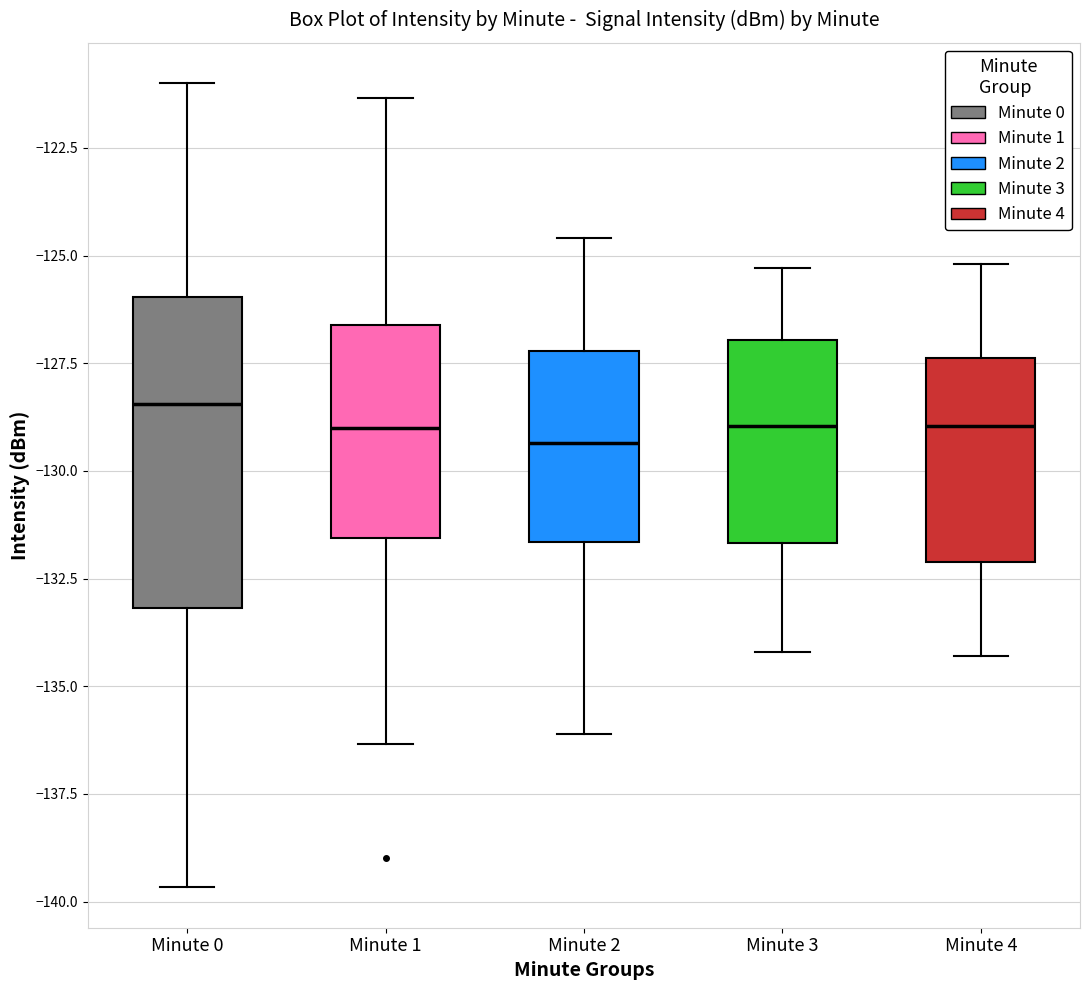

Which box is the tallest, from its lower edge to its upper edge?

Minute 0